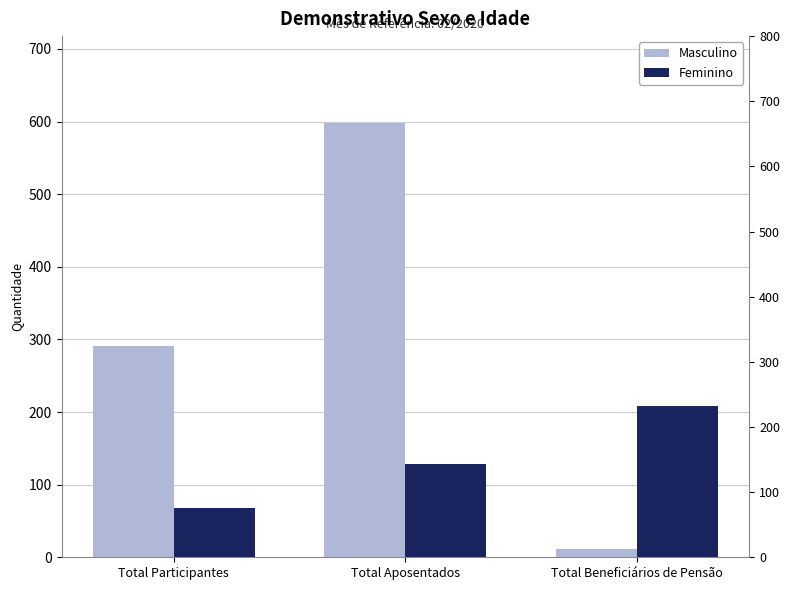

Rank the series by their average value, from lowest to highest.

Feminino, Masculino